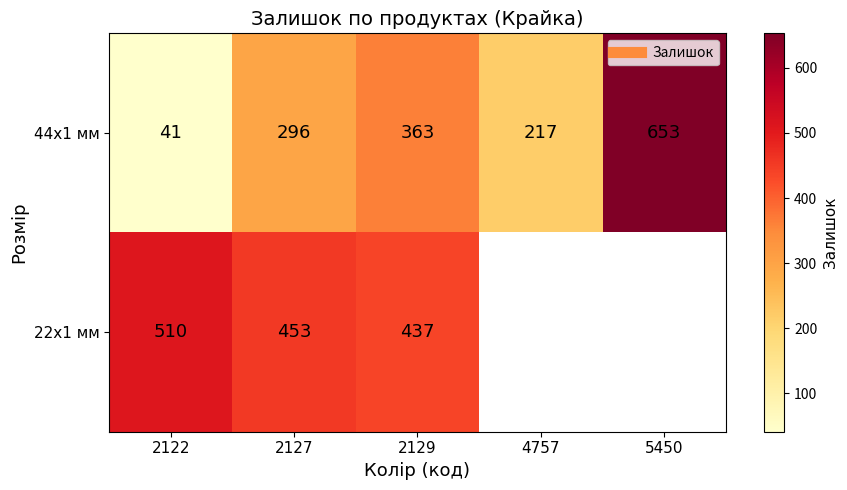

Which series has the widest spread of values?

44x1 мм